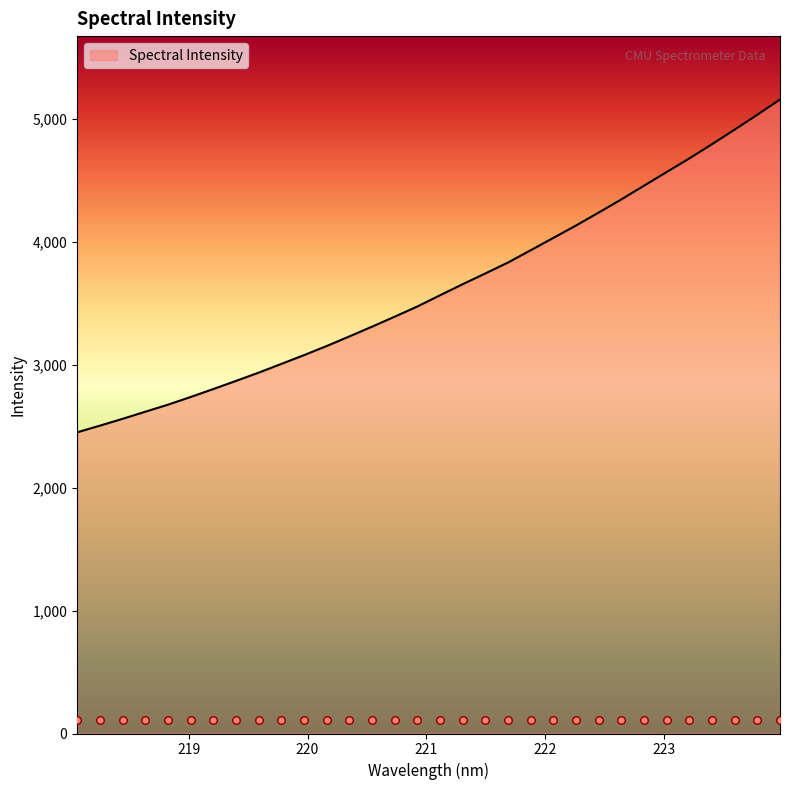

Between 219.589 and 220.3533, which is larger?

220.3533